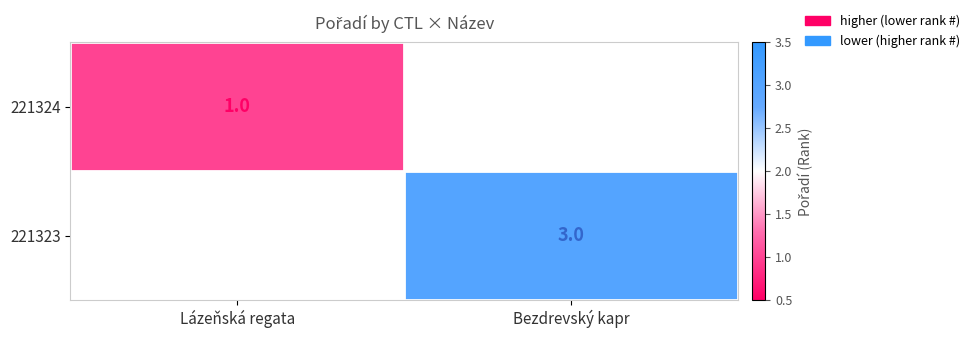

The value of 221323 at Bezdrevský kapr is 3. True or false?

True